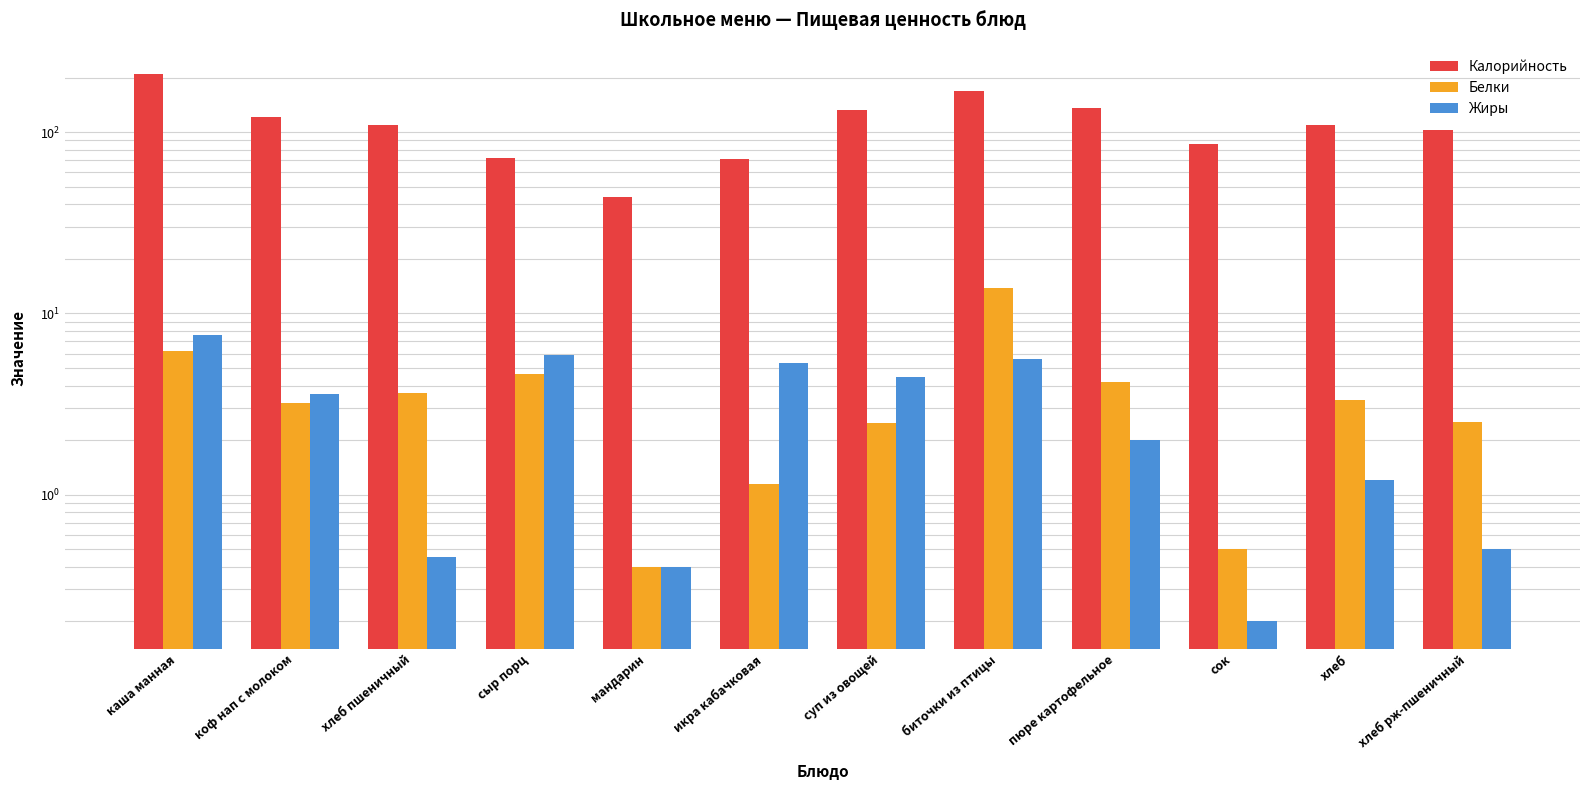

What is the label of the 7th bar from the left?

суп из овощей